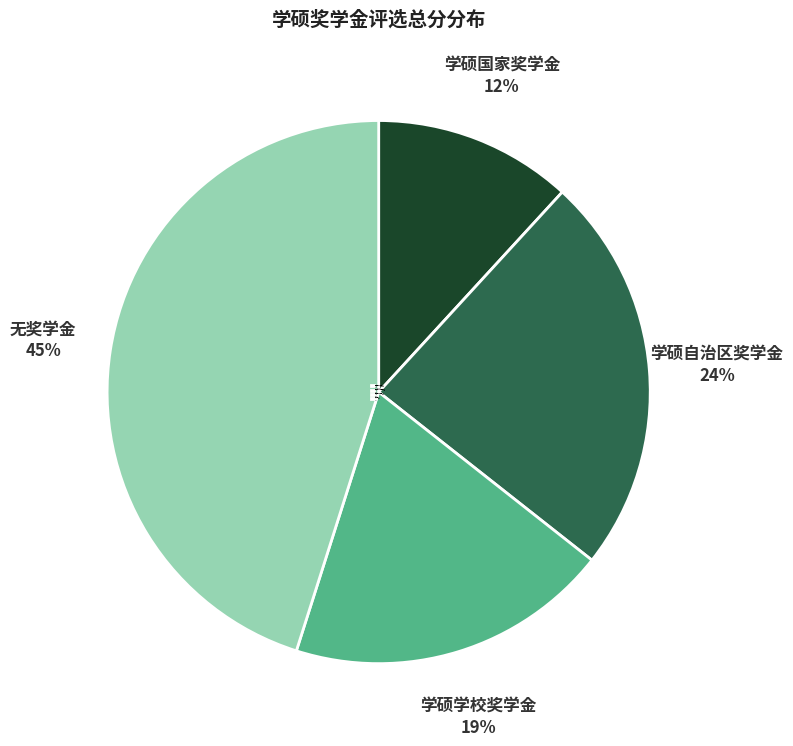

Is there any slice that represents more than half of the pie?

No